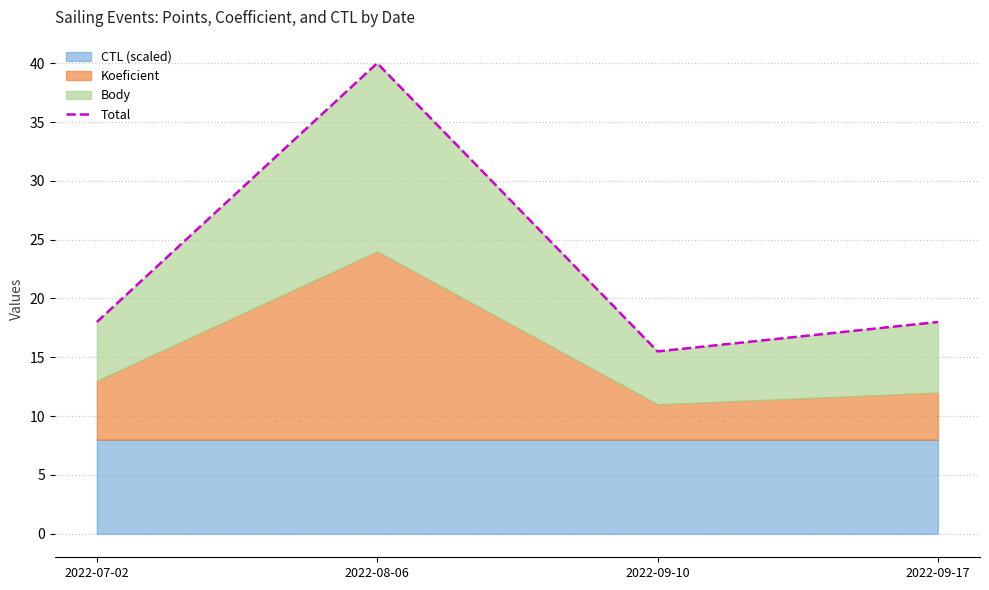

What is the label of the 1st point from the right?

2022-09-17